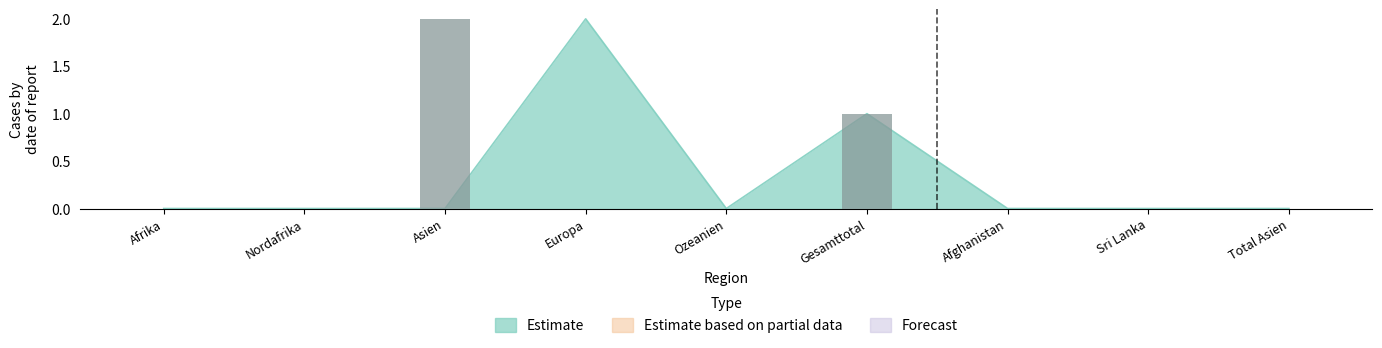

What position from the right is Asien?

7